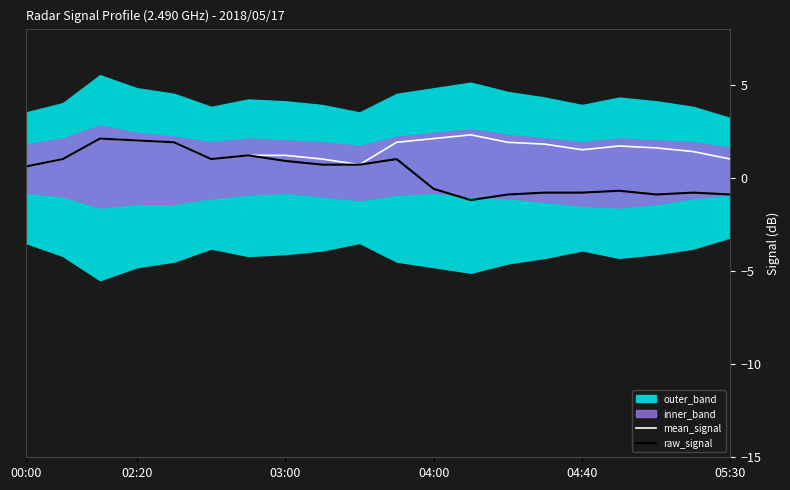

What is the maximum value for mean_signal?

2.3